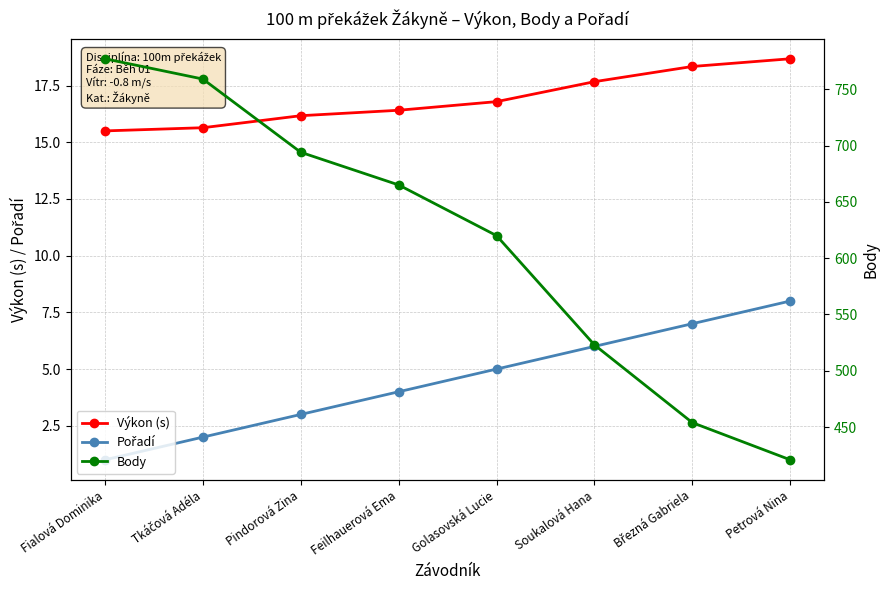

Between Fialová Dominika and Tkáčová Adéla, which is larger?

Tkáčová Adéla